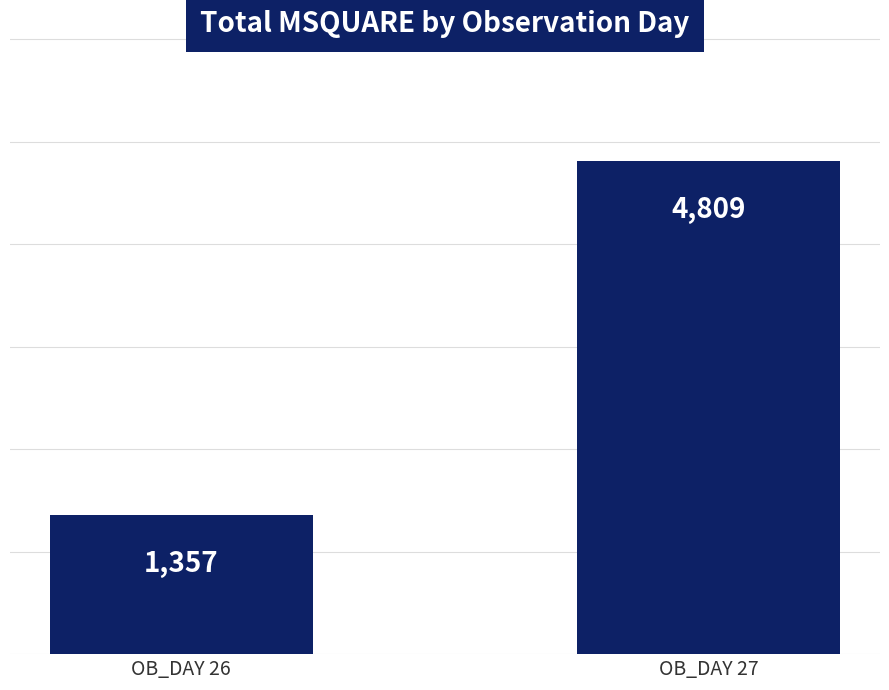

How many data points are less than 4809?

1